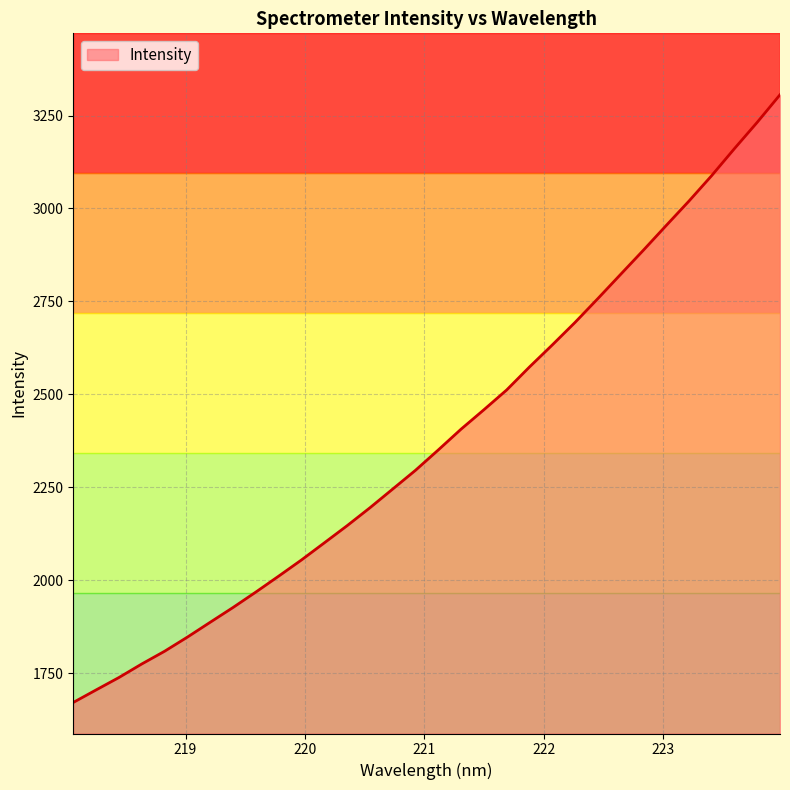

What is the difference between the maximum and minimum values?

1635.2